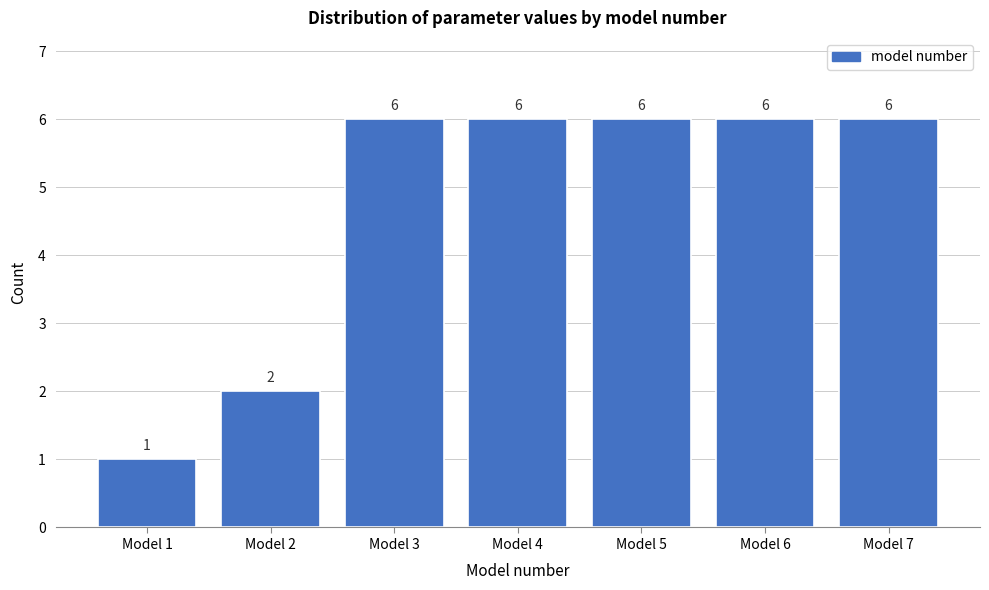

Reading left to right, extract all data points from this chart.

1	2	6	6	6	6	6